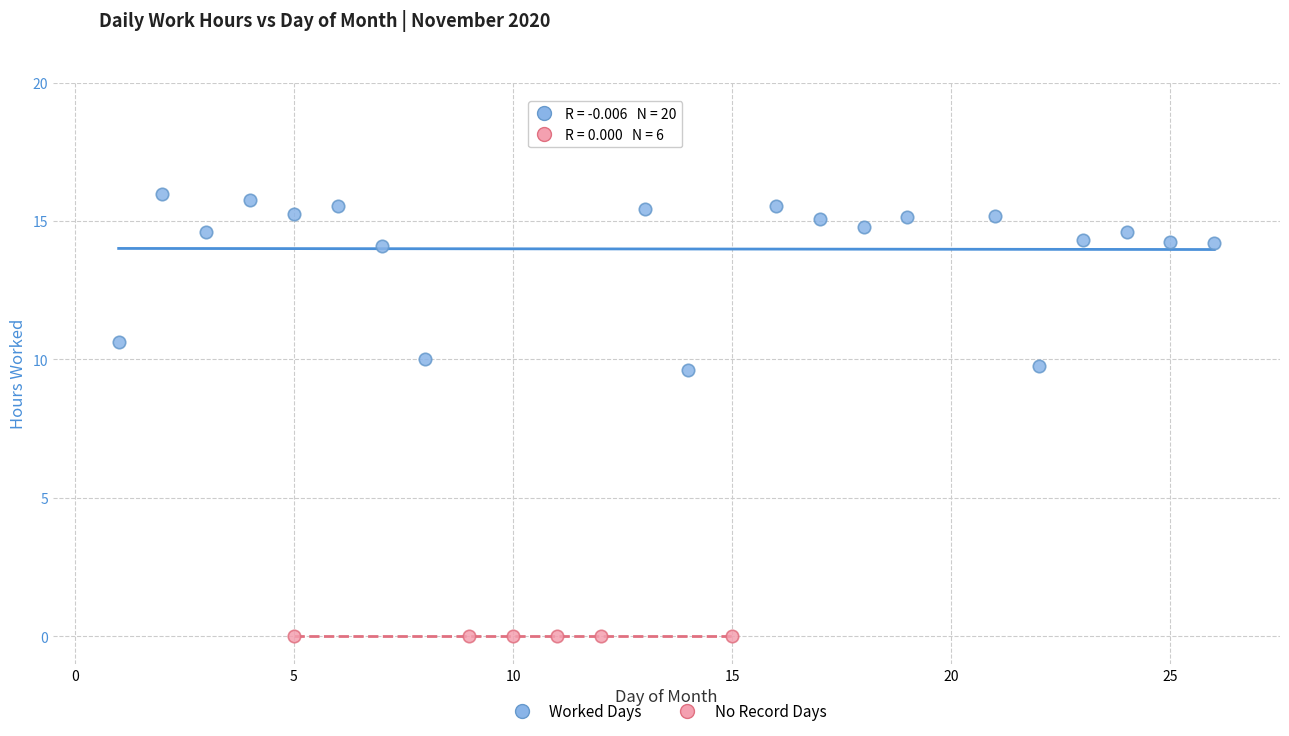

What are all the series names shown in the legend?

Worked Days, No Record Days